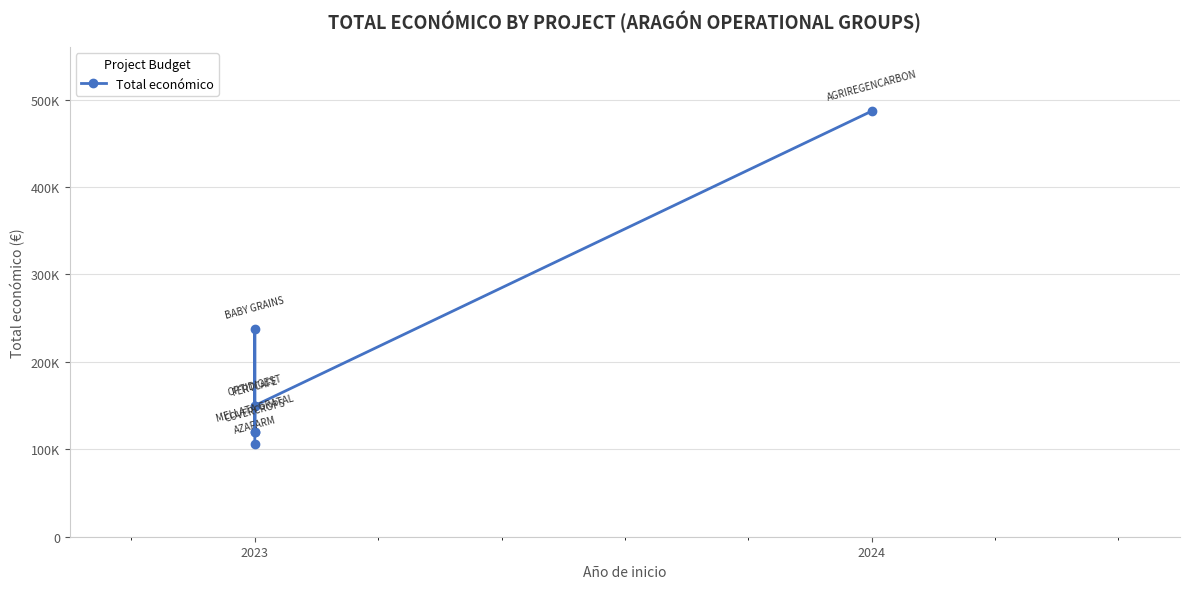

What position from the left is 5?

6